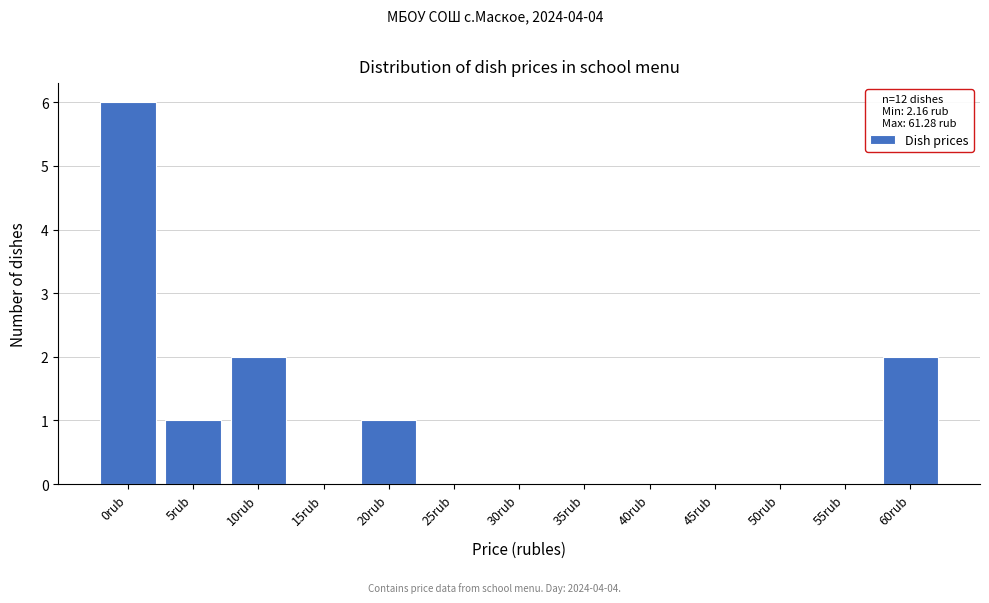

Reading right to left, list all the values displayed in this chart.

60rub=2	55rub=0	50rub=0	45rub=0	40rub=0	35rub=0	30rub=0	25rub=0	20rub=1	15rub=0	10rub=2	5rub=1	0rub=6